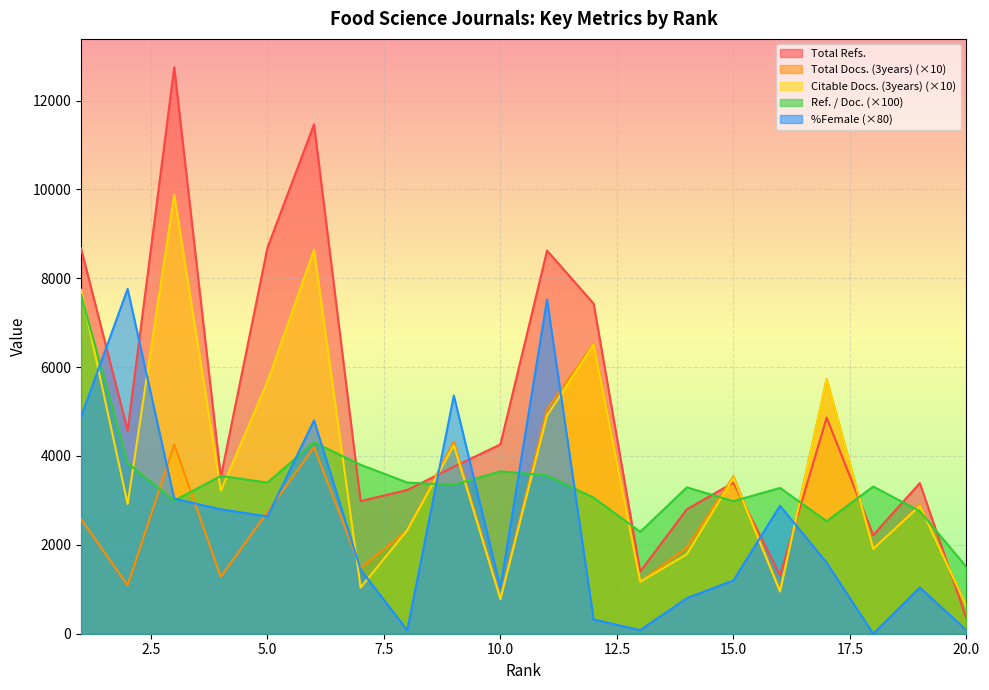

What is the approximate value of Ref. / Doc. at 12?

3061.0